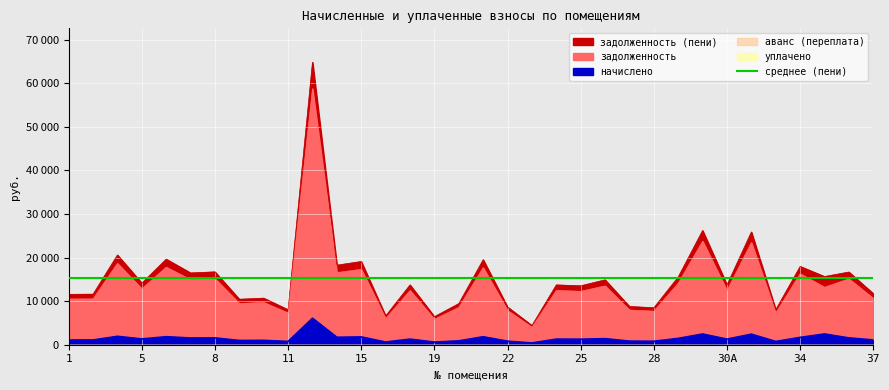

Between 9 and 28, which series saw the biggest shift?

задолженность (пени)